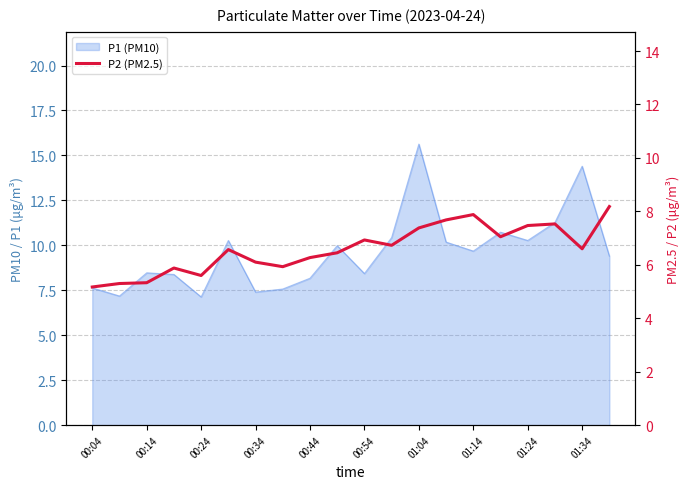

The value at 00:24 is 9.7. True or false?

False